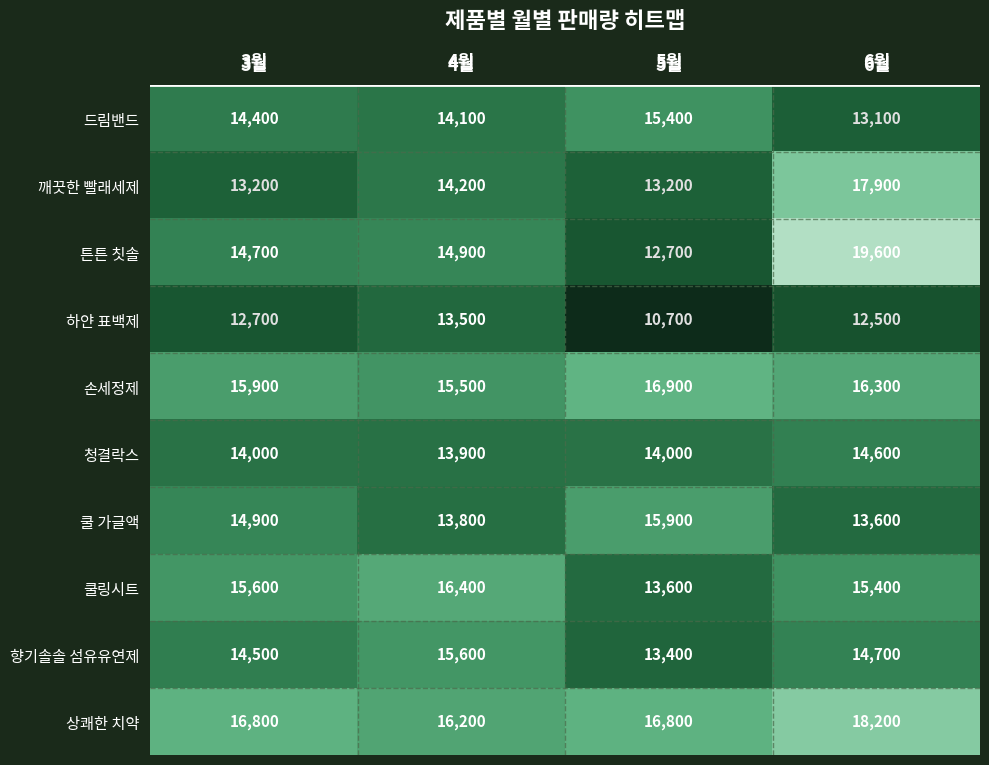

The 쿨링시트 series shows 15600 at 3월. True or false?

True